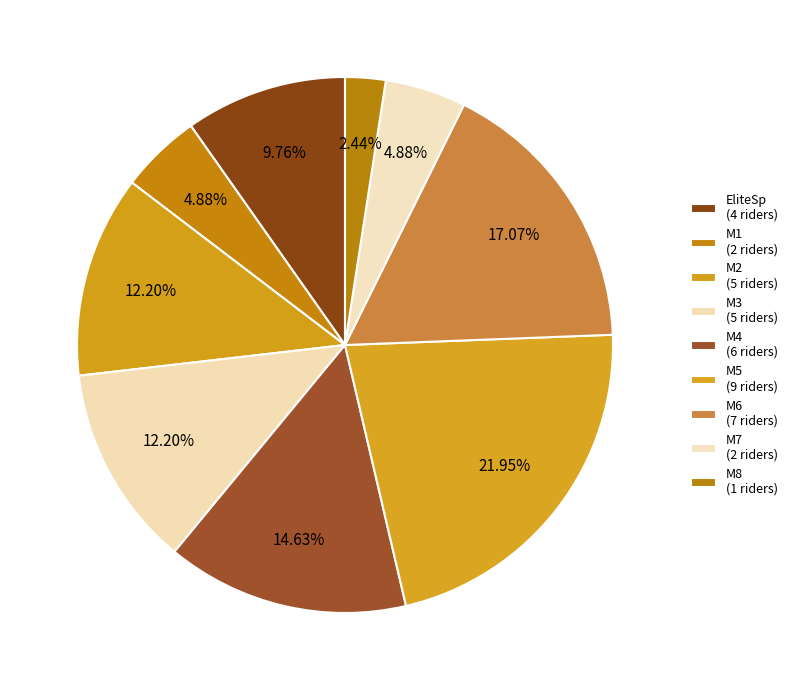

How many segments does this pie chart have?

9